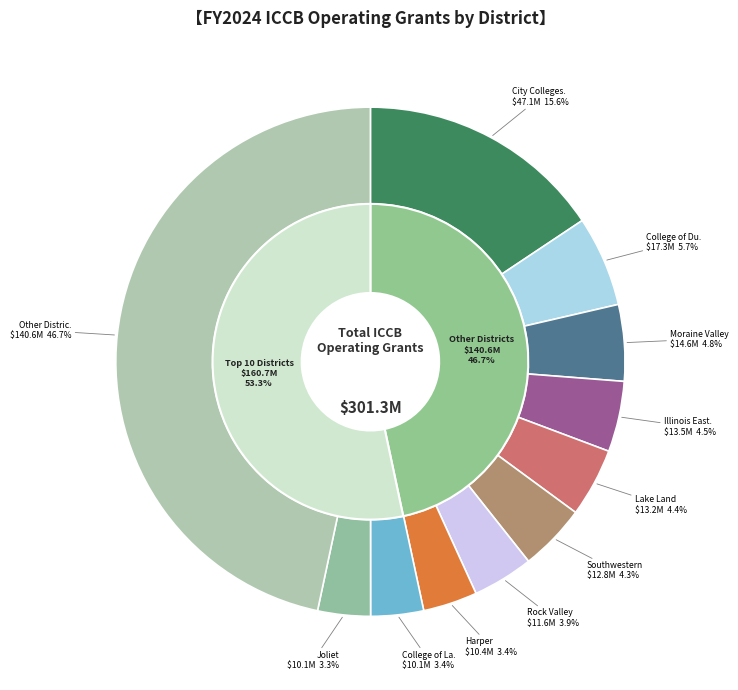

Is there a majority slice in this chart?

No